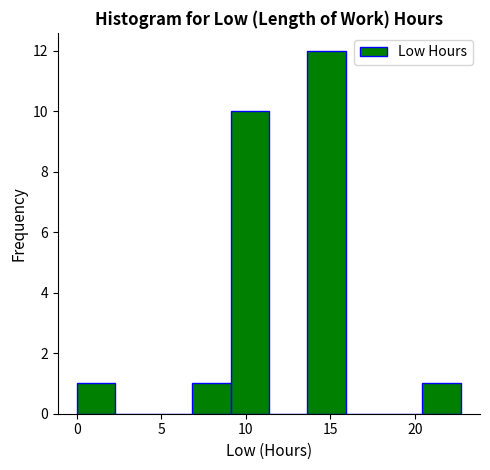

Reading left to right, list every bar in this chart as the range it spans on the x-axis followed by its height. Neither the bar edges nor the heights are printed on the chart, so give them approximately, as read against the axes.

0.0 to 2.5: 1
2.5 to 4.5: 0
4.5 to 7.0: 0
7.0 to 9.0: 1
9.0 to 11.5: 10
11.5 to 13.5: 0
13.5 to 16.0: 12
16.0 to 18.0: 0
18.0 to 20.5: 0
20.5 to 22.5: 1